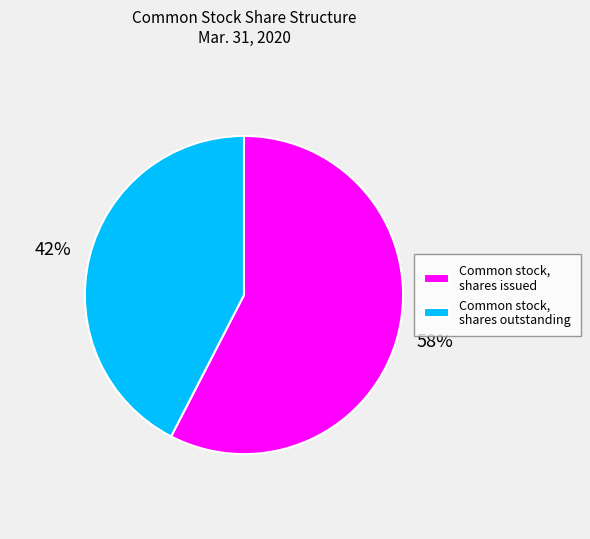

To the nearest percent, what percentage of the pie is Common stock, shares outstanding?

42%